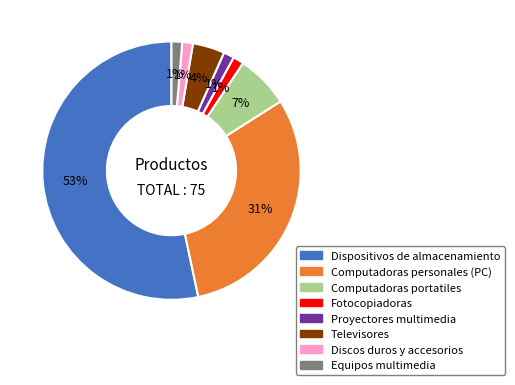

To the nearest percent, what is the difference between the Fotocopiadoras and Televisores slice percentages?

3%